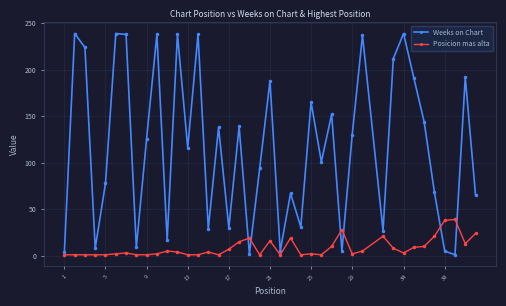

What is the maximum value shown in the chart?

239